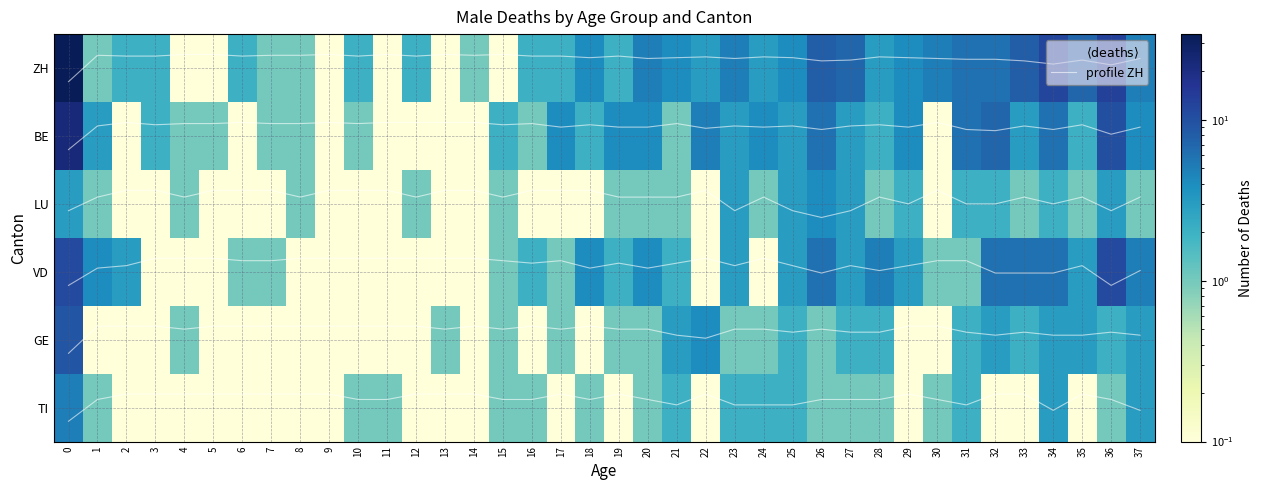

Which series has the widest spread of values?

ZH